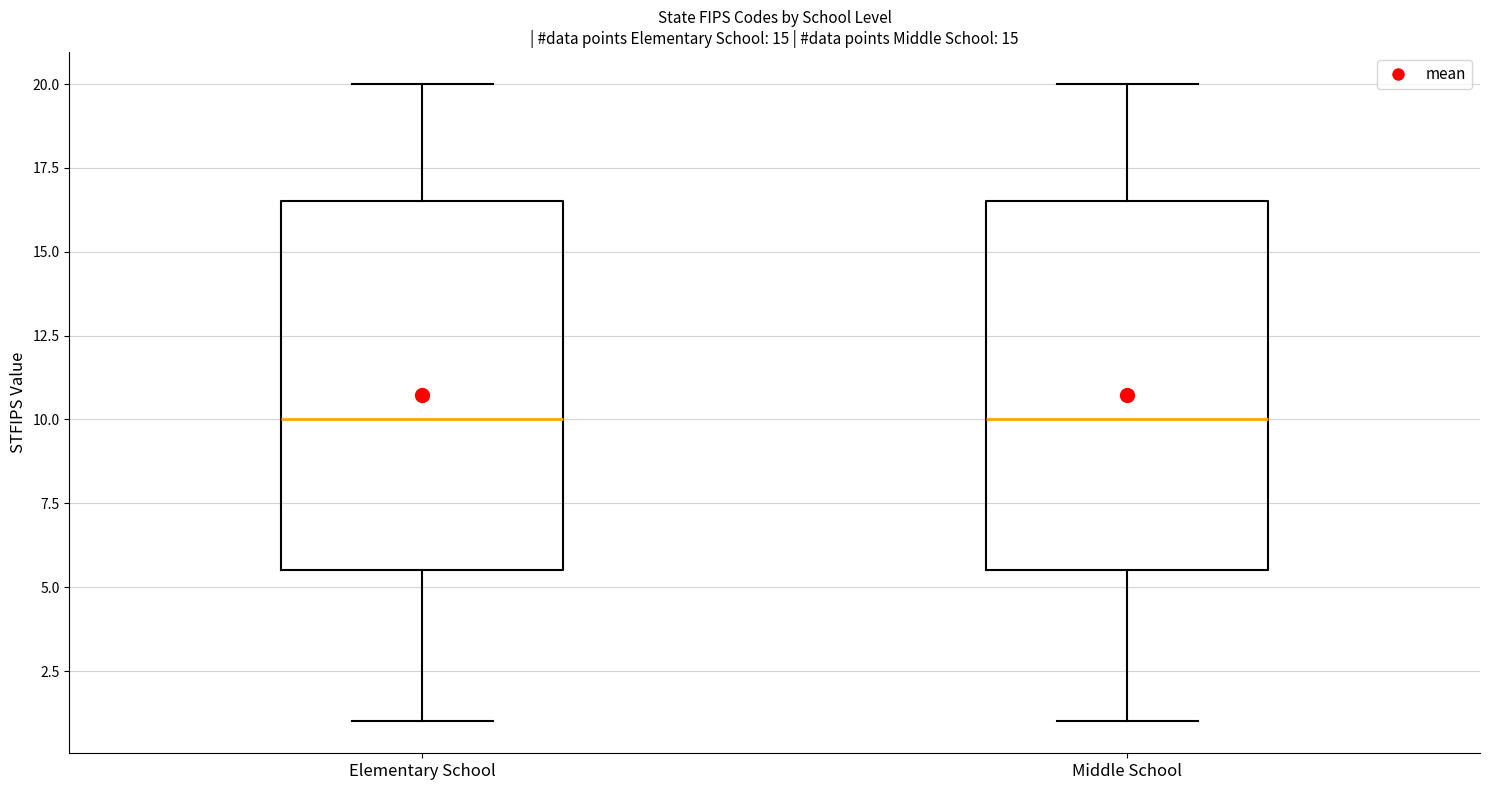

Reading left to right, read every box against the y-axis: the position of its median line, the range the box covers, and the ends of its whiskers. The values are not printed on the chart, so give them approximately, as read against the axis.

Elementary School: median 10.0, box 5.5 to 16.5, whiskers 1.0 to 20.0
Middle School: median 10.0, box 5.5 to 16.5, whiskers 1.0 to 20.0